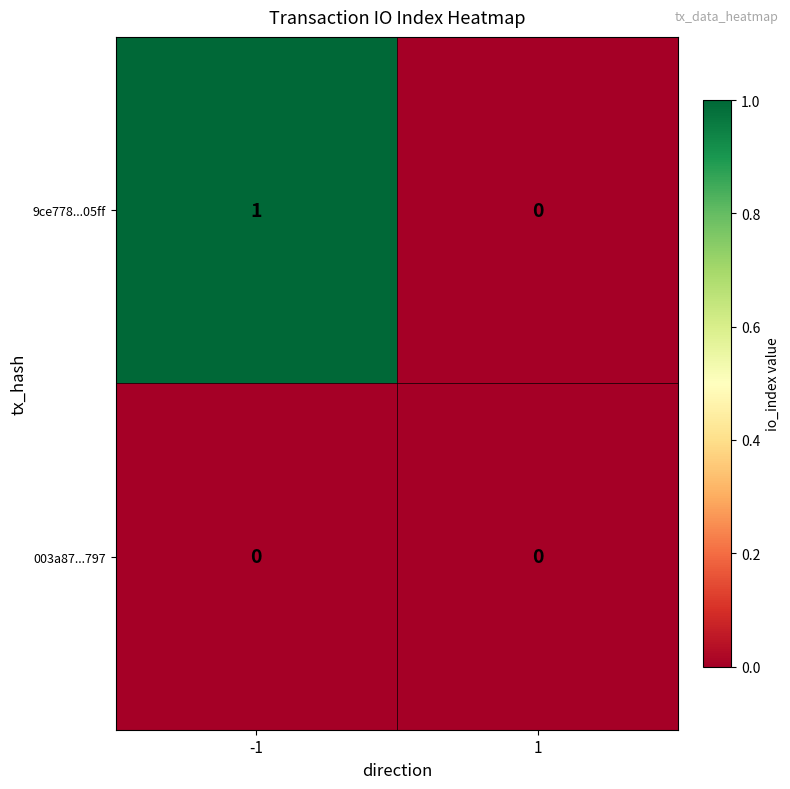

Rank the series by their average value, from highest to lowest.

9ce778...05ff, 003a87...797